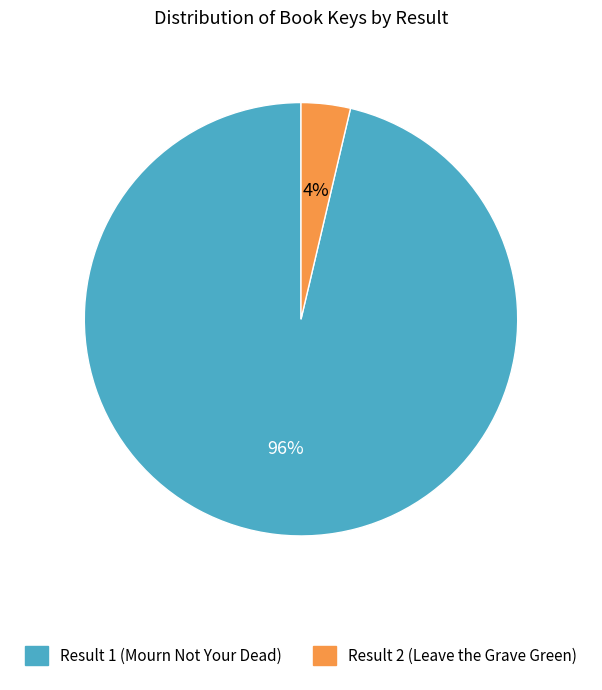

Is there any slice that represents more than half of the pie?

Yes